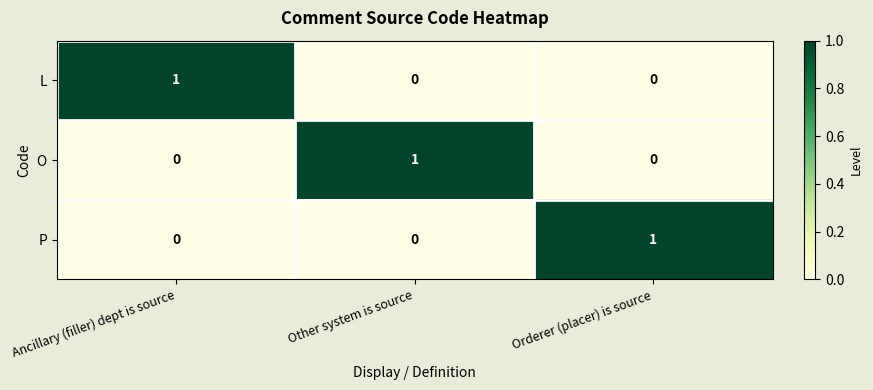

Is it true that P equals 0 at Other system is source?

True